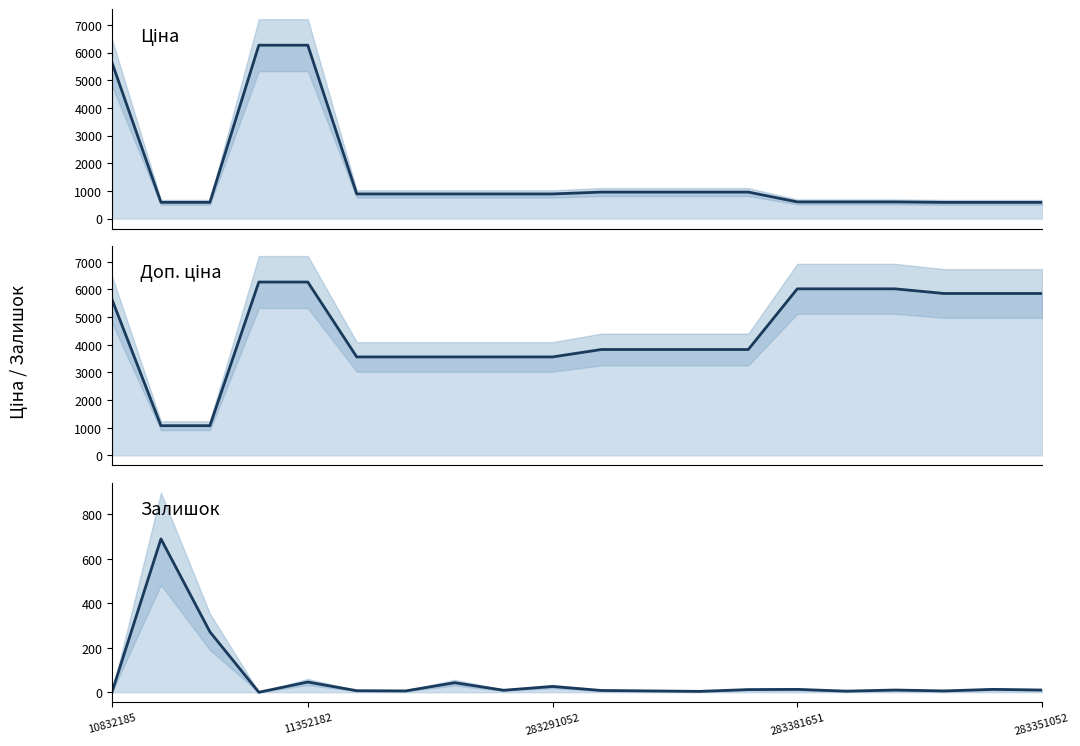

How many values in the Залишок series exceed 10?

8